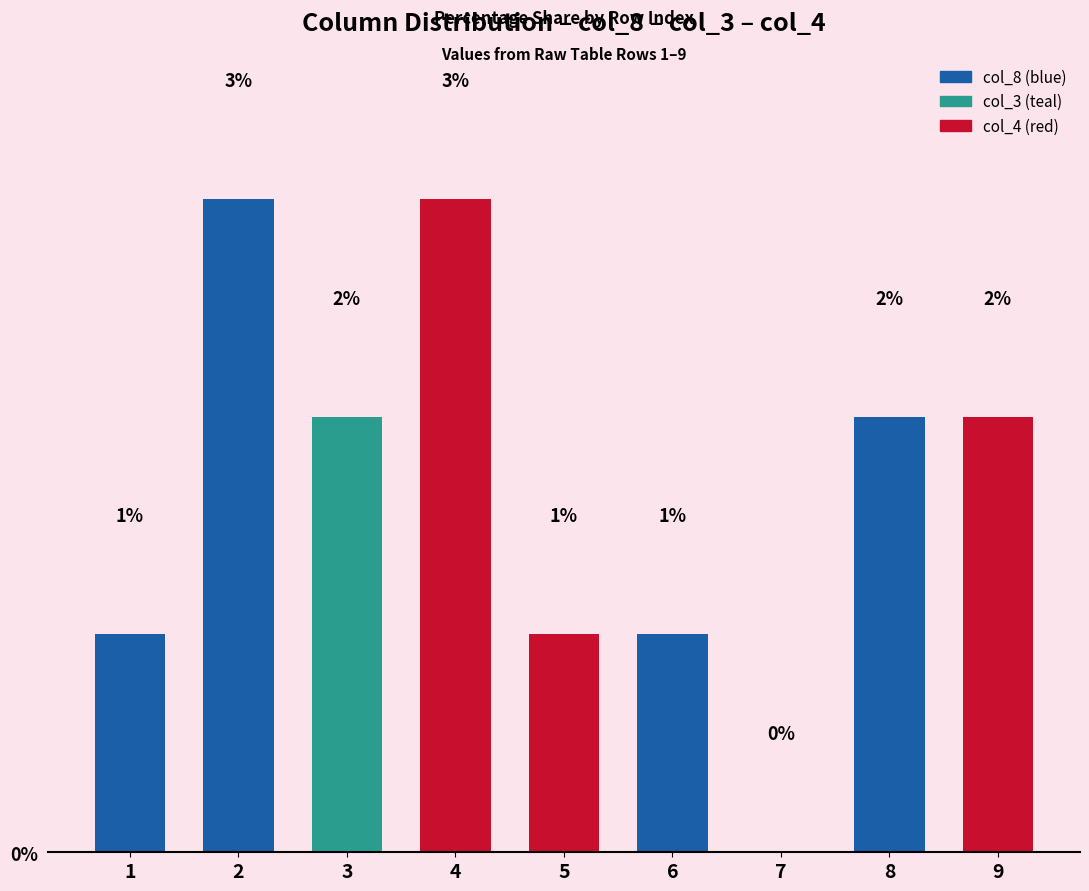

True or false: the data shows 4 at 9.

False